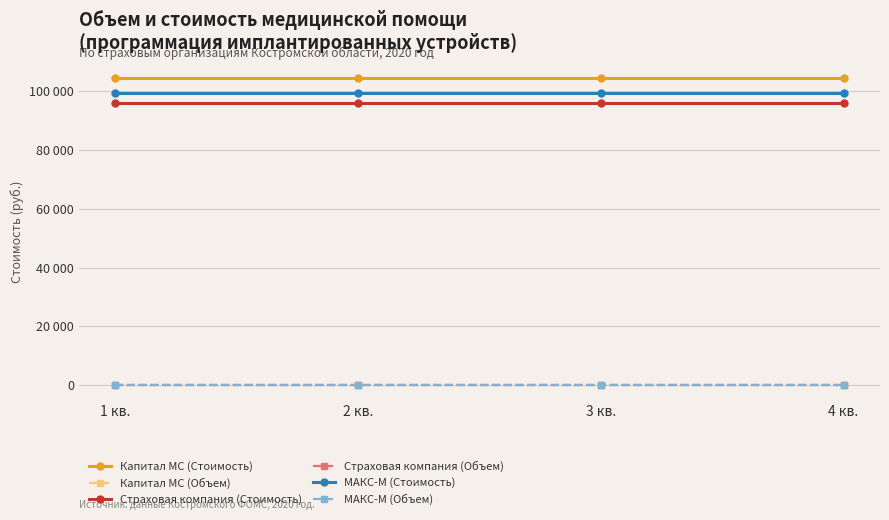

Is the value of МАКС-М (Стоимость) at 1 кв. greater than the value of Капитал МС (Стоимость) at 3 кв.?

No